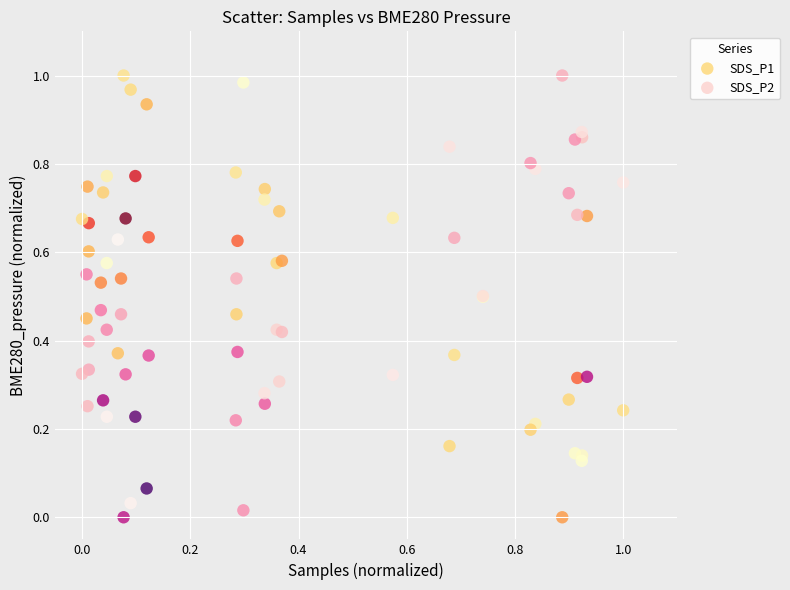

What are all the series names shown in the legend?

SDS_P1, SDS_P2